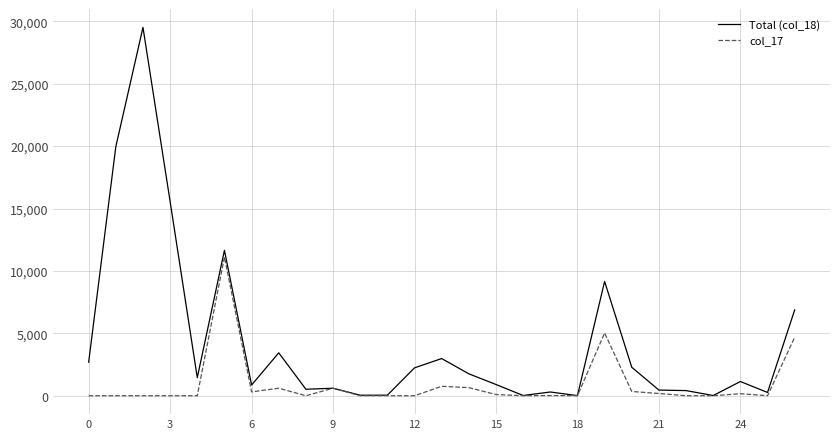

What is the sum of all col_17 values?

24538